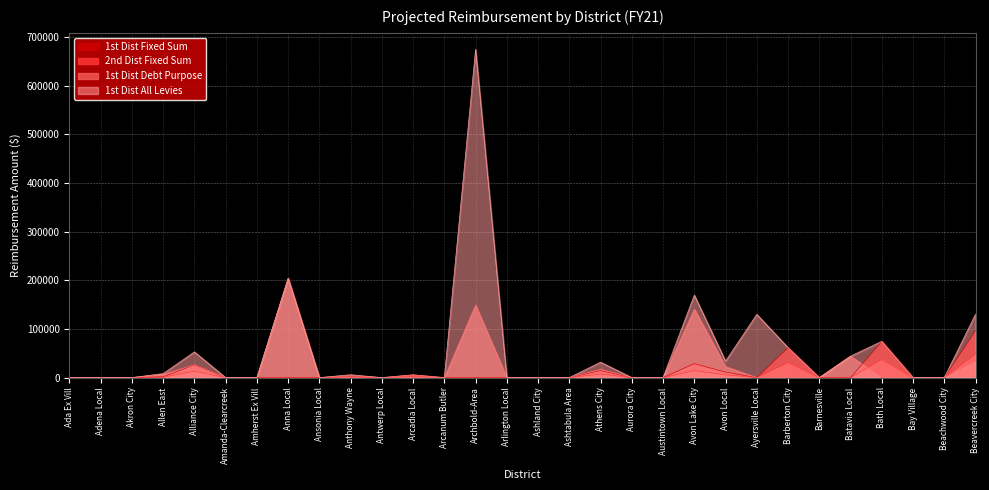

What is the difference between the highest and lowest values at Ayersville Local?

130040.7